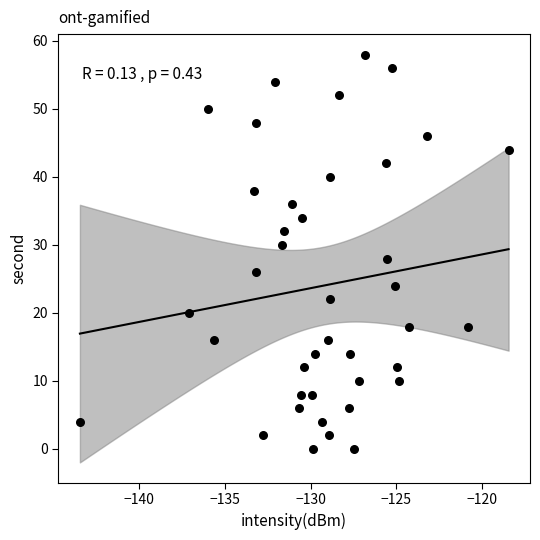

What is the range of Y values (max minus min)?

58